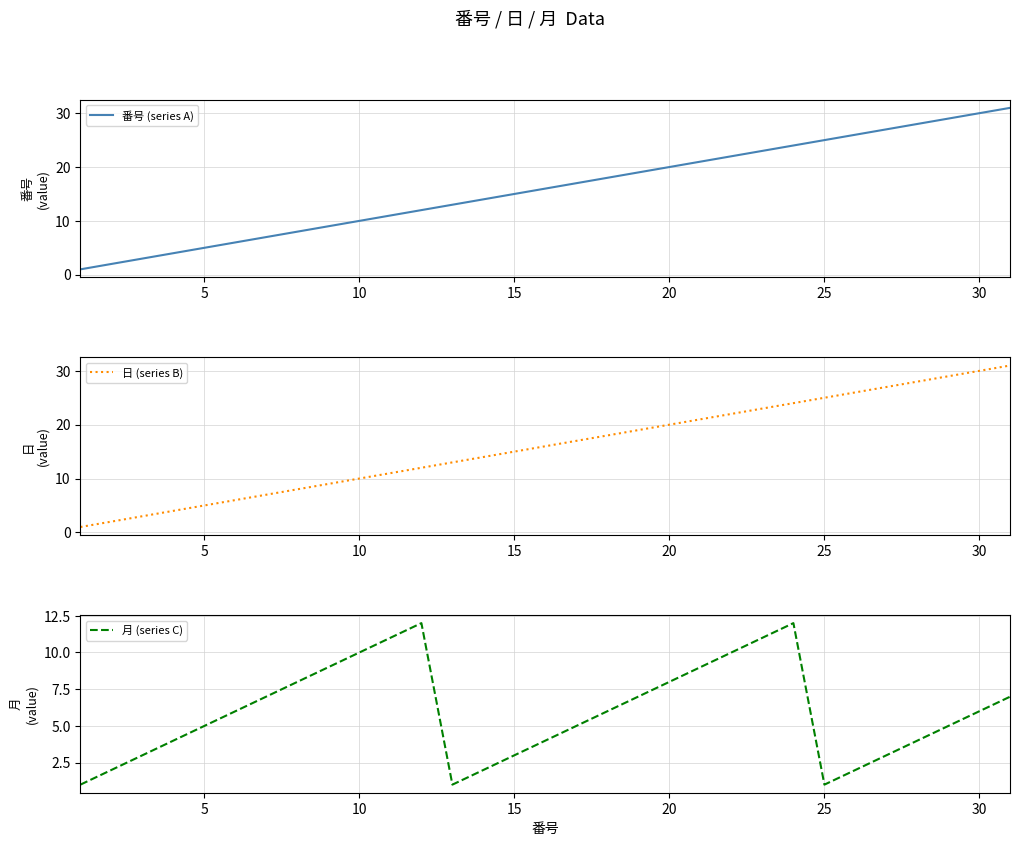

How many lines are shown in the chart?

3